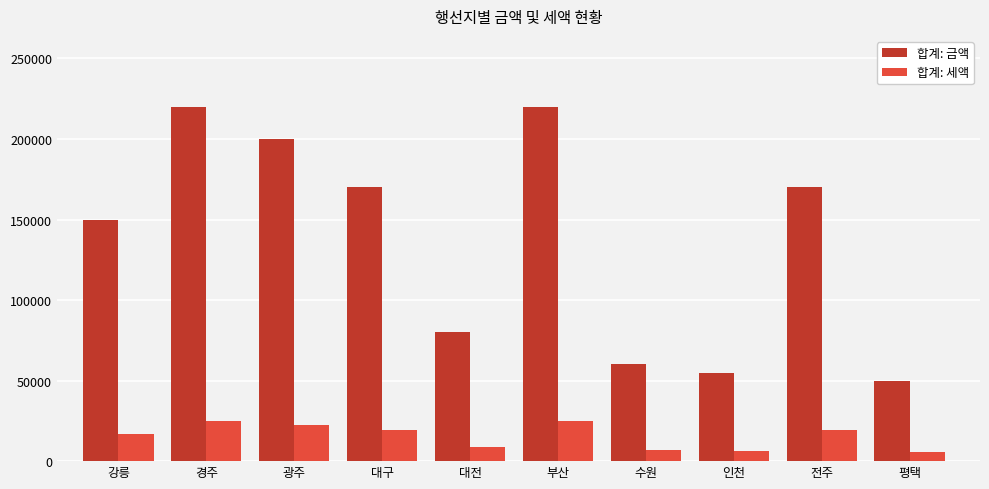

What is the difference between the second highest and second lowest values in the 합계: 세액 series?

18562